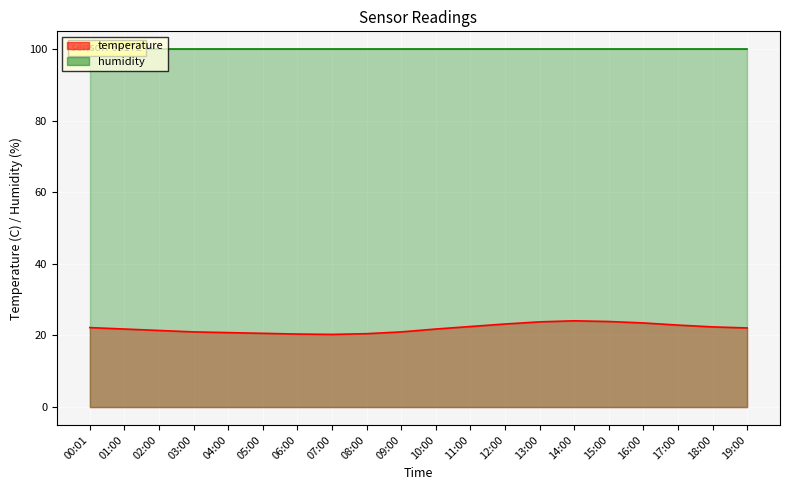

Which has a higher value, 15:00 or 05:00?

15:00